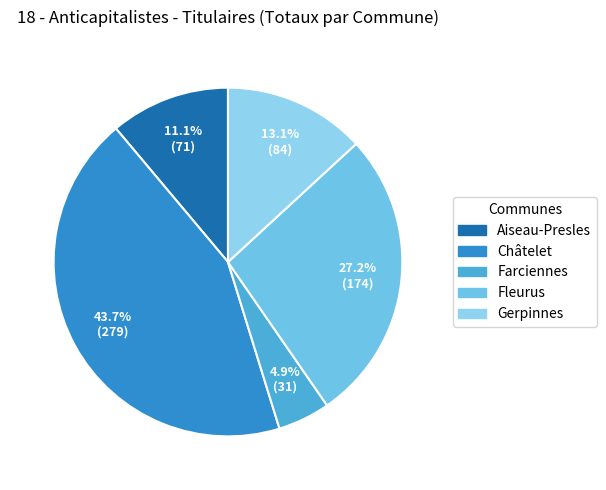

To the nearest percent, what is the average slice percentage?

20%